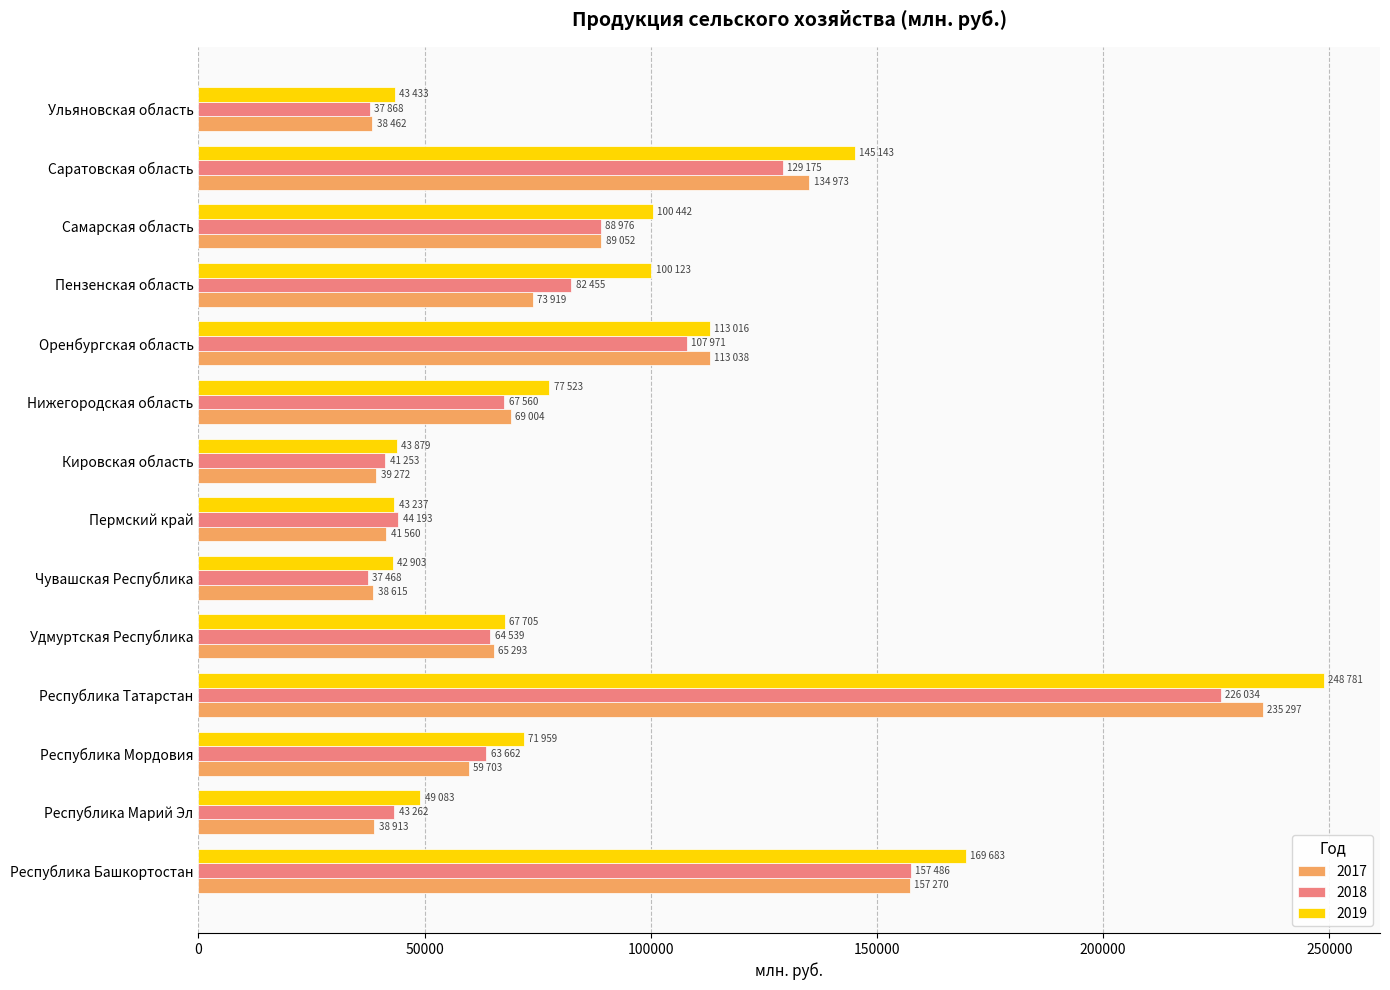

The value of 2017 at Пермский край is 28139. True or false?

False